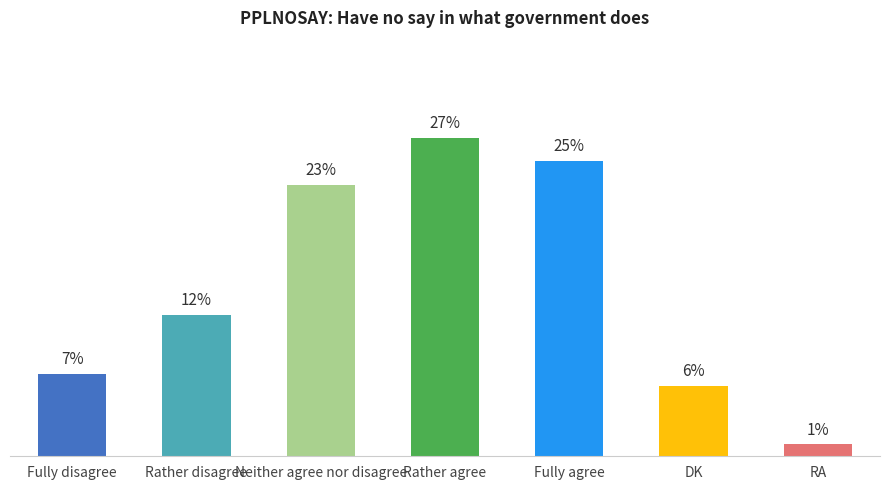

What is the label of the 3rd bar from the right?

Fully agree